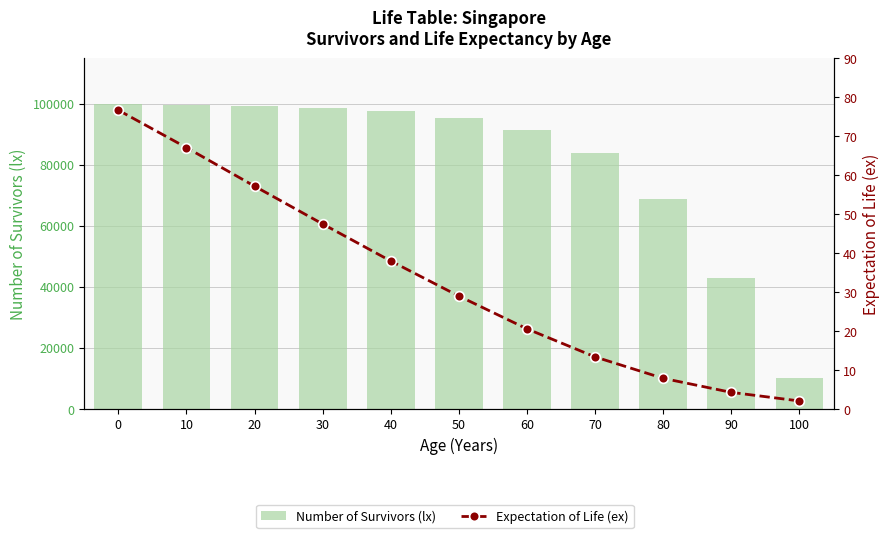

Does the chart contain stacked bars?

No